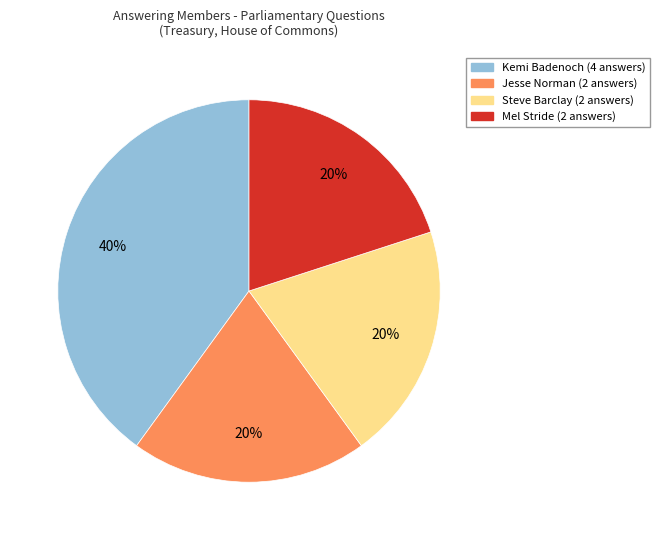

Is there a majority slice in this chart?

No